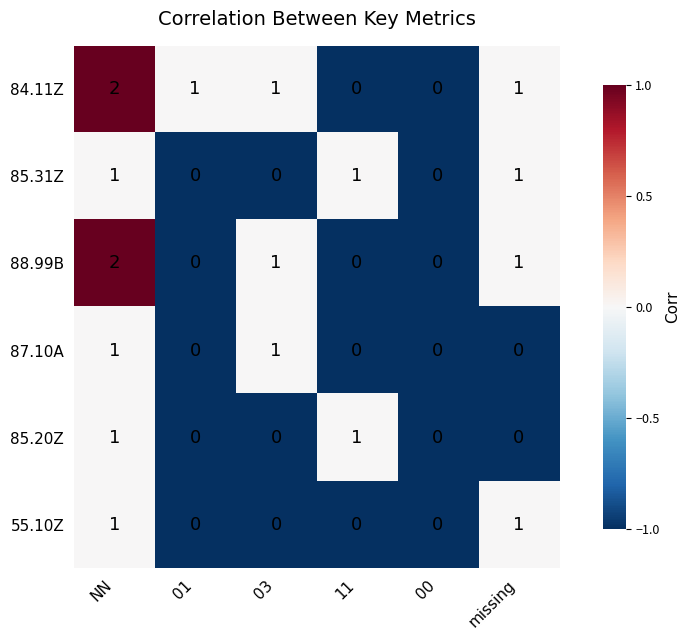

How many data points does each series have?

6